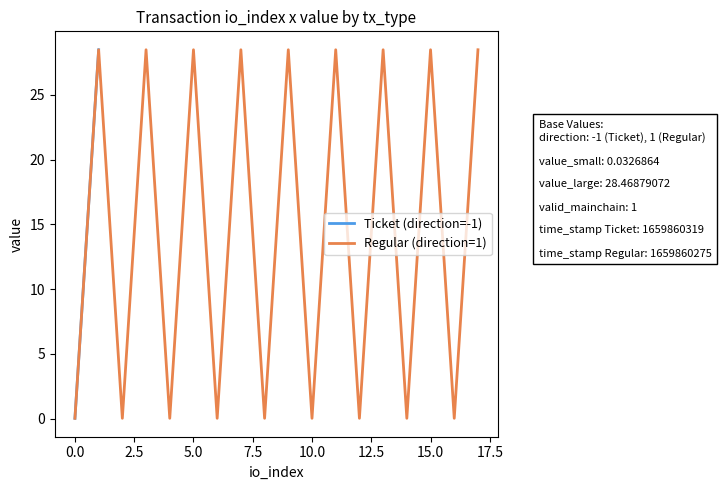

Reading left to right, transcribe all the data shown in this chart.

0.0	28.5	0.0	28.5	0.0	28.5	0.0	28.5	0.0	28.5	0.0	28.5	0.0	28.5	0.0	28.5	0.0	28.5